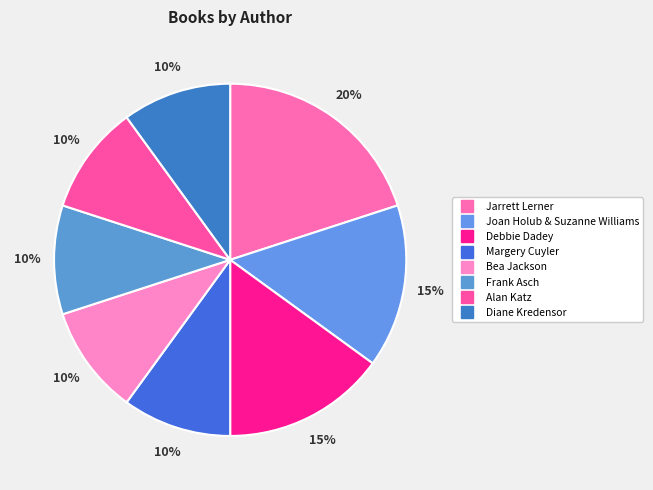

How many slices are in this pie chart?

8